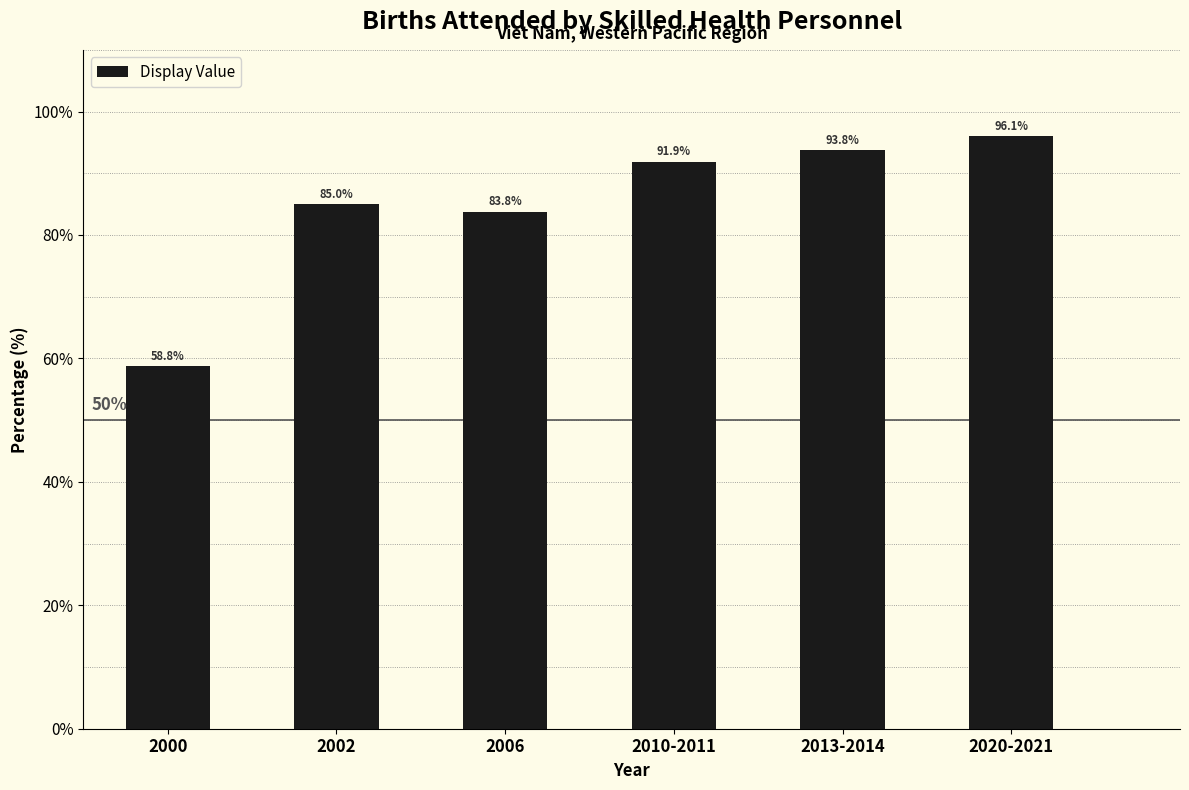

Reading left to right, list all the values displayed in this chart.

2000=58.8	2002=85.0	2006=83.8	2010-2011=91.9	2013-2014=93.8	2020-2021=96.1